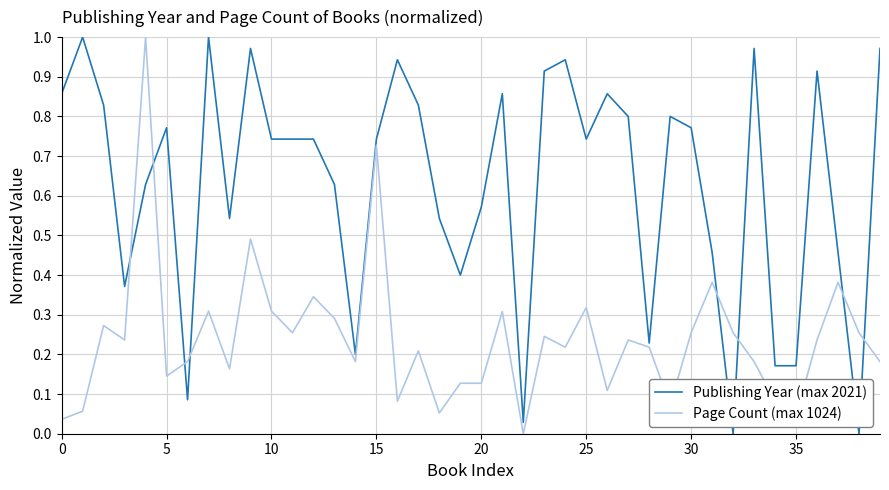

What are all the series names shown in the legend?

Publishing Year (max 2021), Page Count (max 1024)